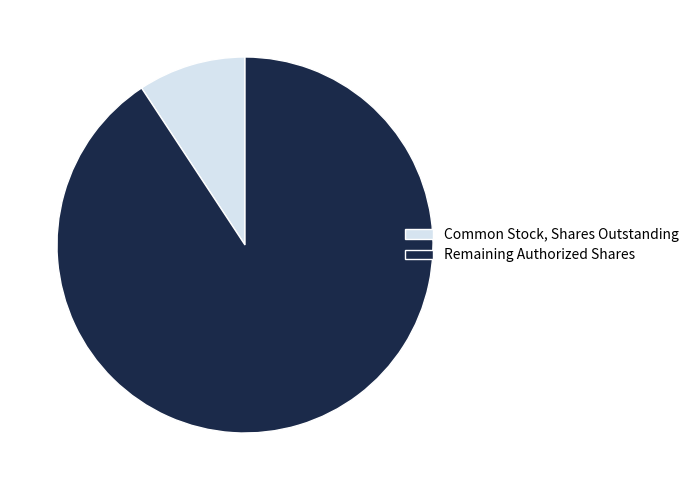

How many segments does this pie chart have?

2